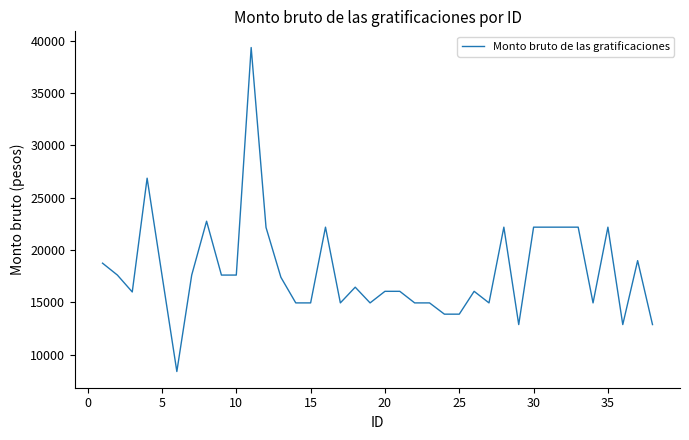

What is the greatest value displayed?

39344.1